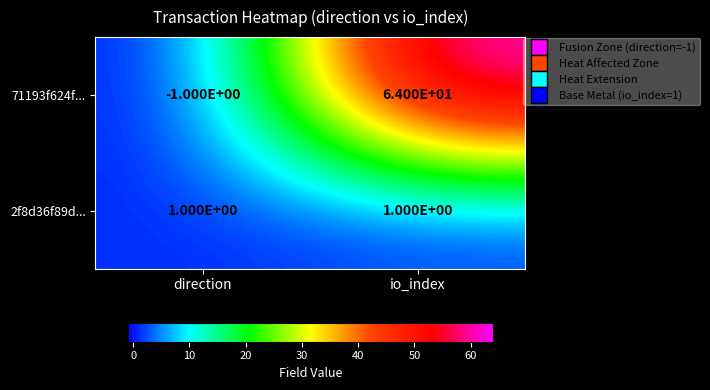

How many distinct data groups are displayed?

2